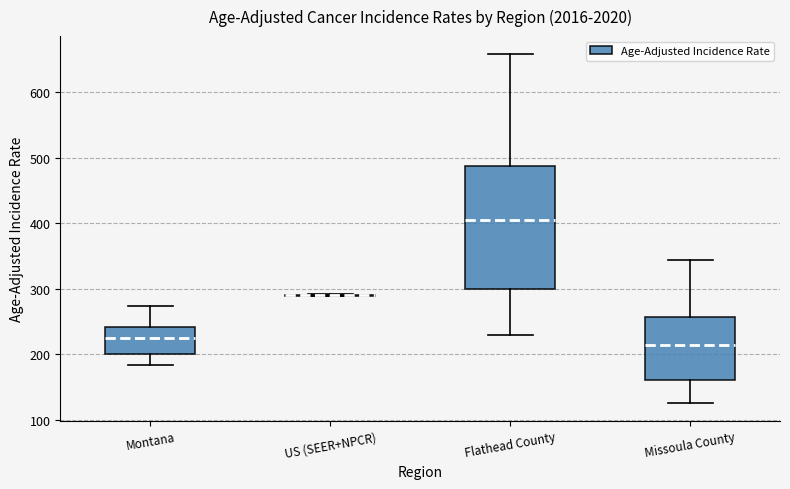

Reading left to right, read every box against the y-axis: the position of its median line, the range the box covers, and the ends of its whiskers. The values are not printed on the chart, so give them approximately, as read against the axis.

Montana: median 230, box 200 to 240, whiskers 180 to 270
US (SEER+NPCR): box collapsed to a line at 290, whiskers 290 to 290
Flathead County: median 410, box 300 to 490, whiskers 230 to 660
Missoula County: median 210, box 160 to 260, whiskers 130 to 340